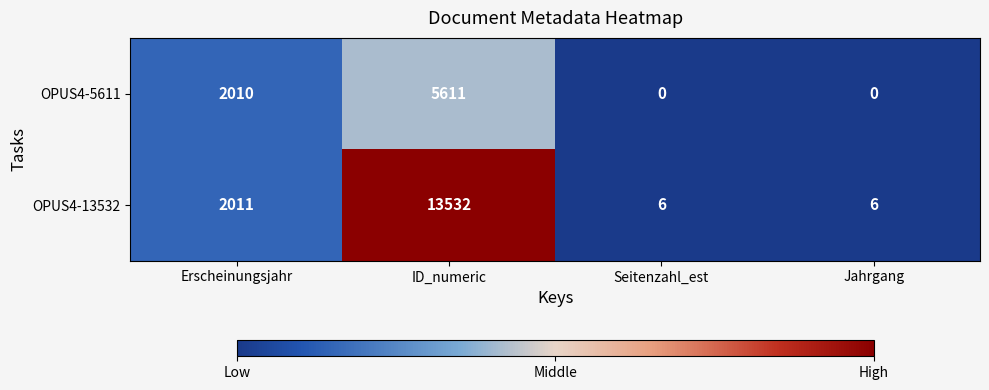

Is it true that OPUS4-13532 equals 2939 at Erscheinungsjahr?

False